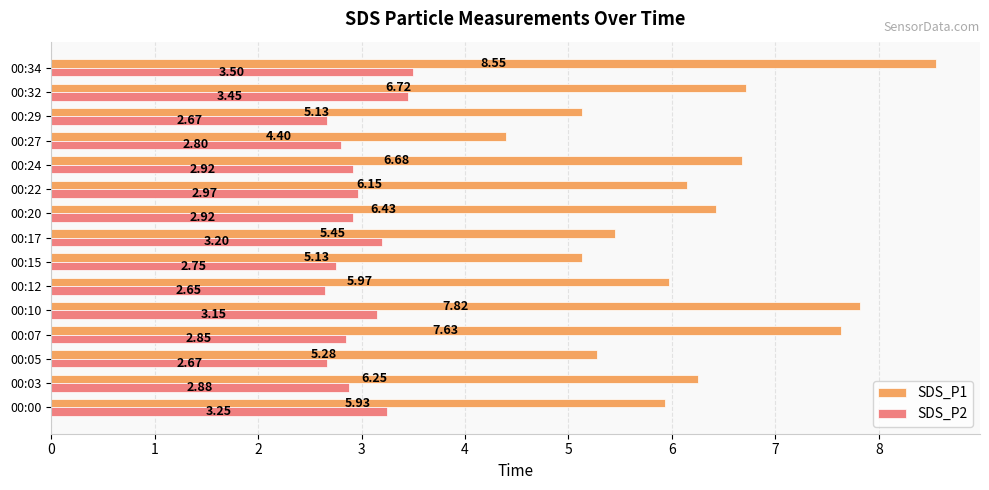

List the series in order of their peak value, highest first.

SDS_P1, SDS_P2